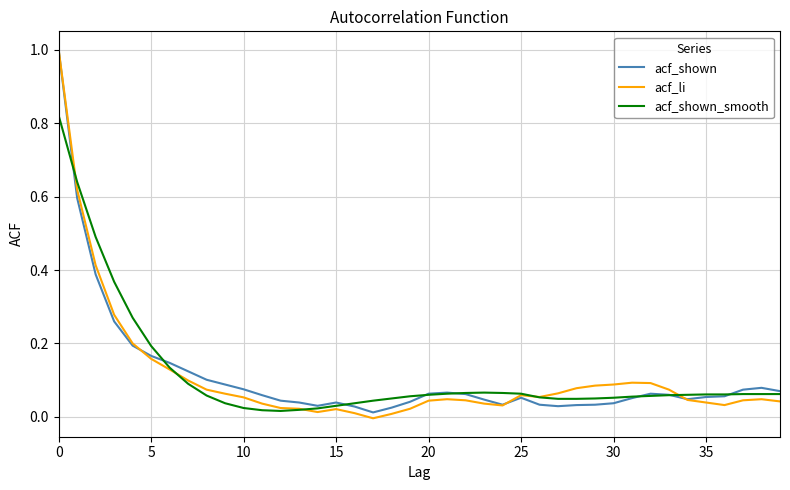

After their last crossing, which series has the higher values: acf_shown_smooth or acf_li?

acf_shown_smooth